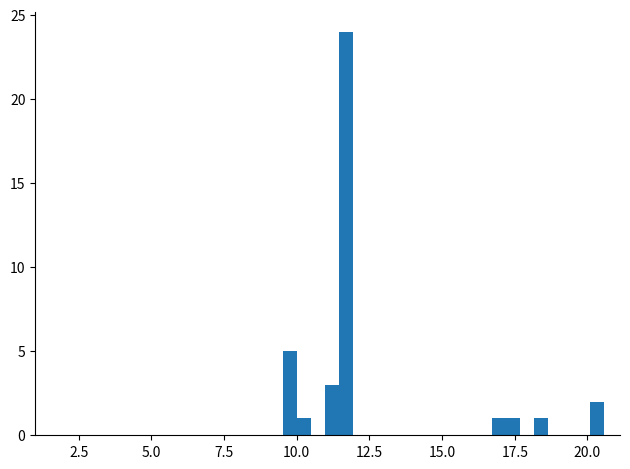

Read against the x-axis, roughly where is the centre of the tallest bar?

11.5